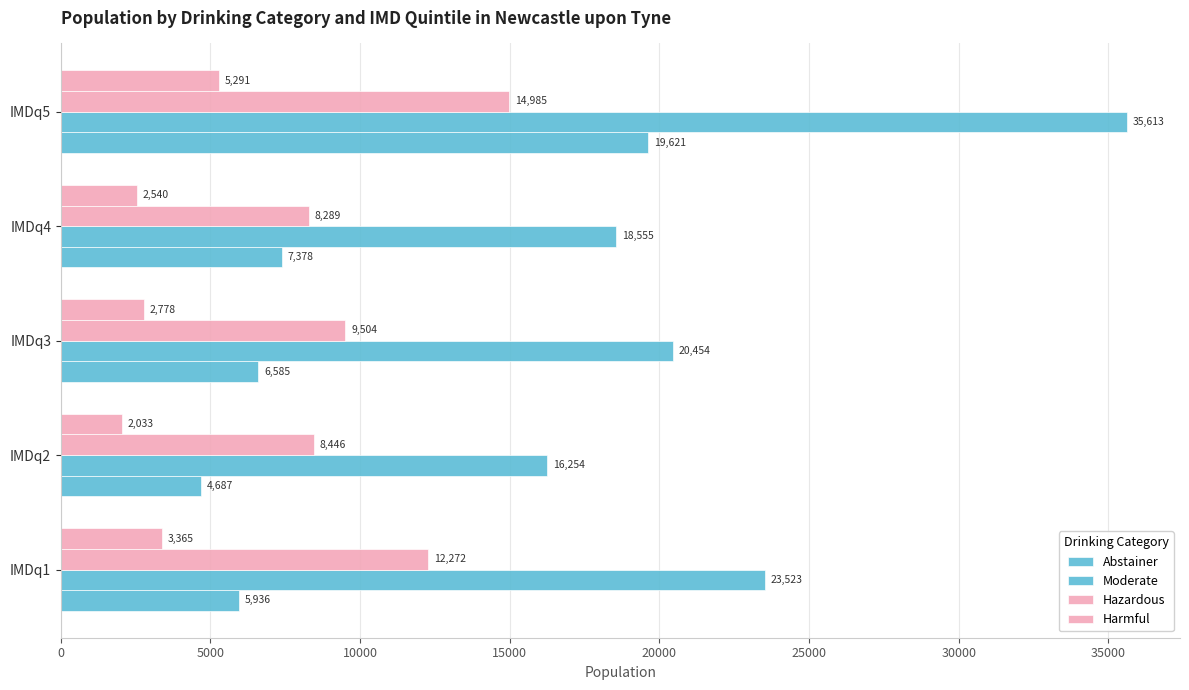

Which series has the largest total across all categories?

Moderate